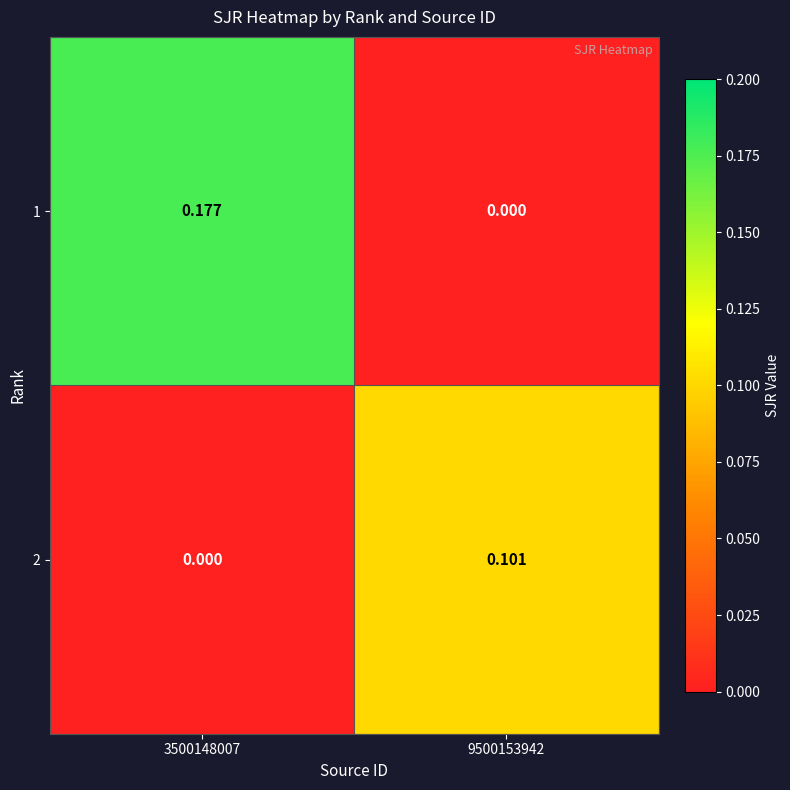

At which category is the sum across all series the highest?

3500148007